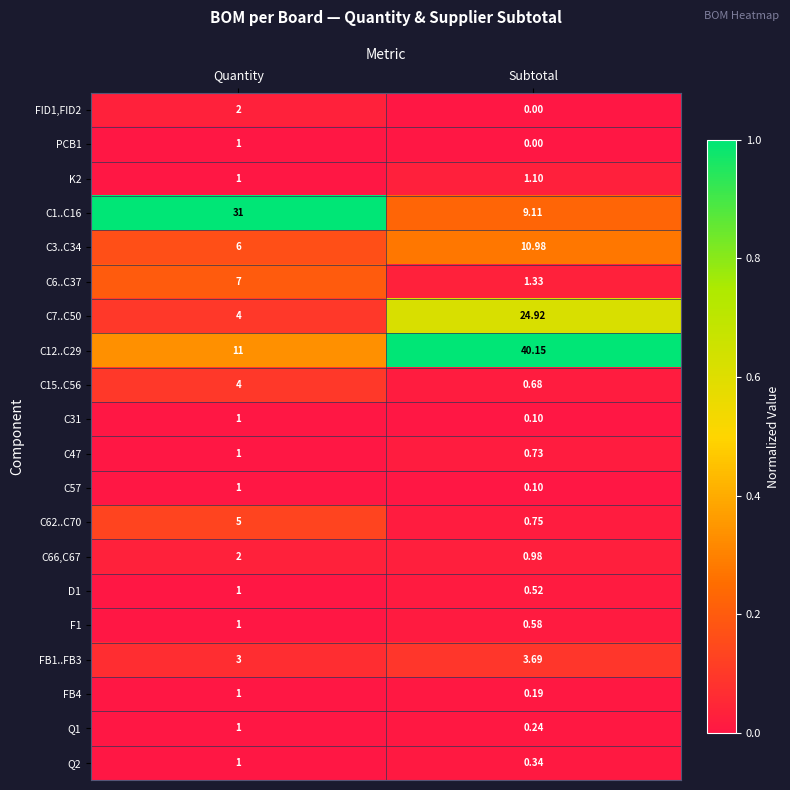

Rank the categories by D1 value from lowest to highest.

Subtotal, Quantity